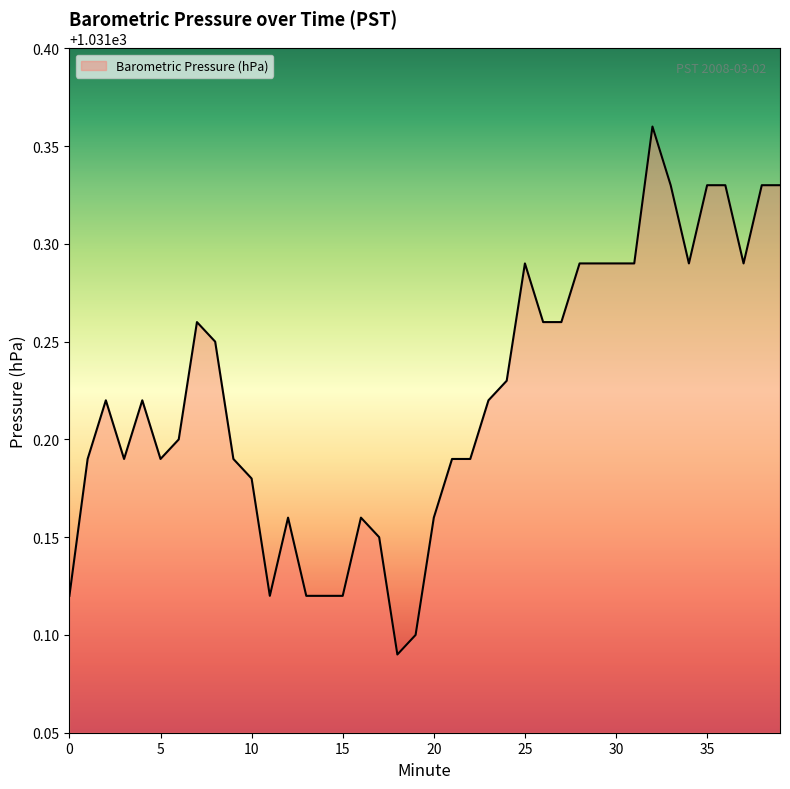

What is the difference between the maximum and minimum values?

0.3